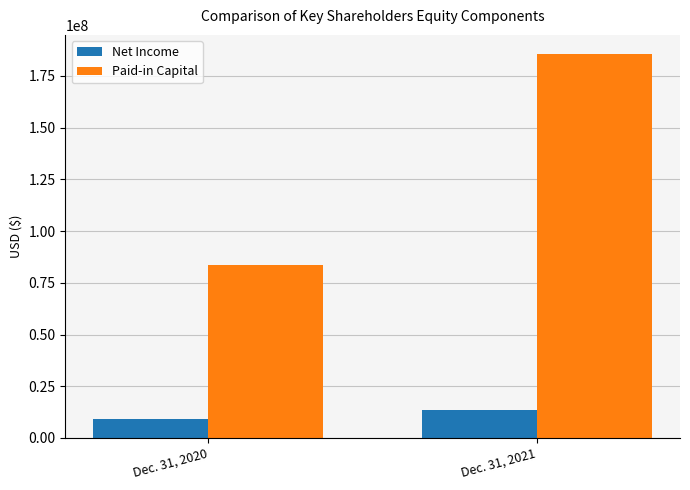

Reading left to right, list all the values displayed in this chart.

Net Income: Dec. 31, 2020=8993865	Dec. 31, 2021=13318696
Paid-in Capital: Dec. 31, 2020=83814376	Dec. 31, 2021=185516394